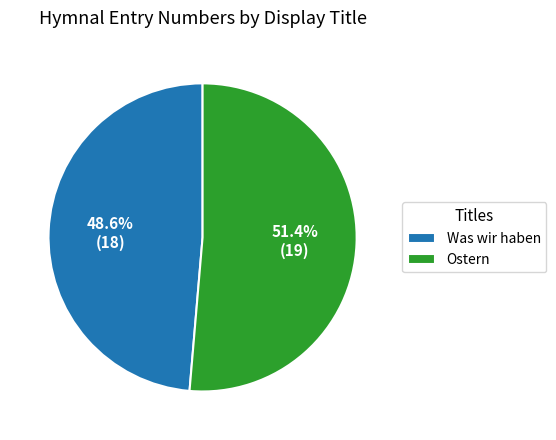

Which category has the smallest portion of the pie?

Was wir haben